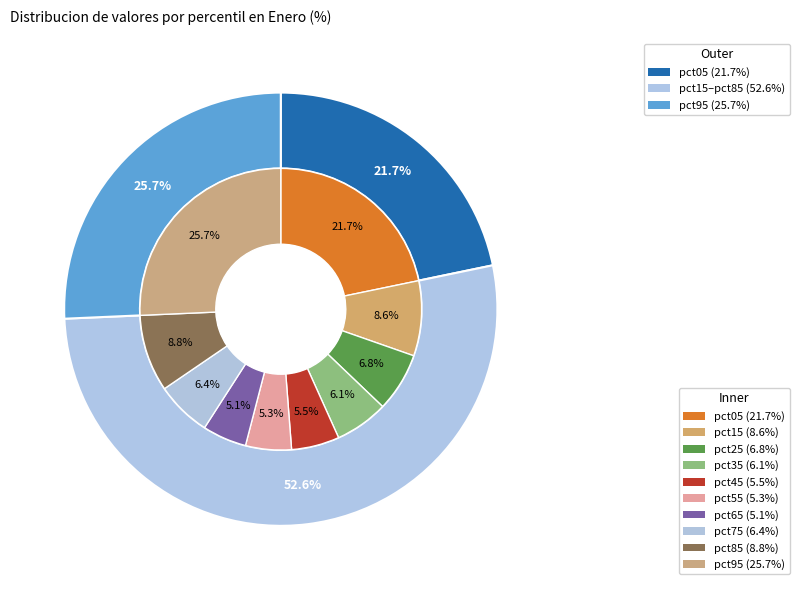

Which slice is the smallest?

pct65